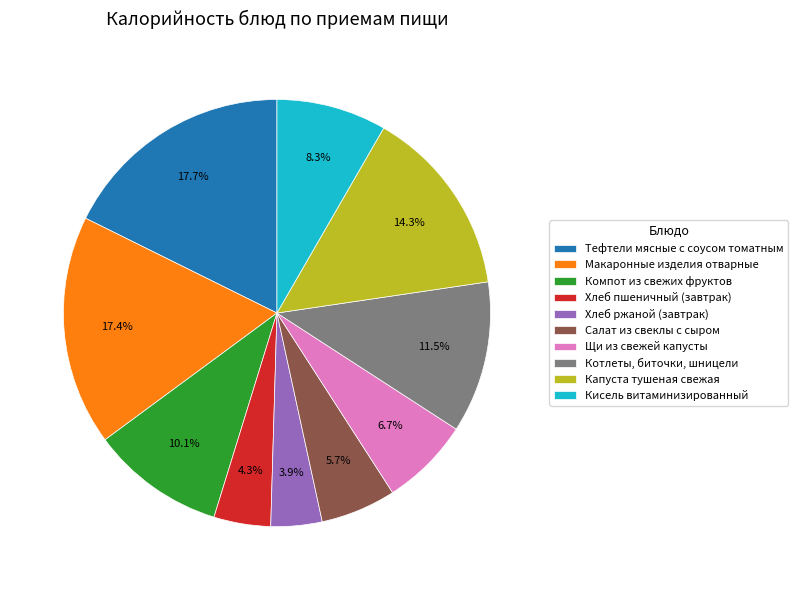

How many slices are in this pie chart?

10